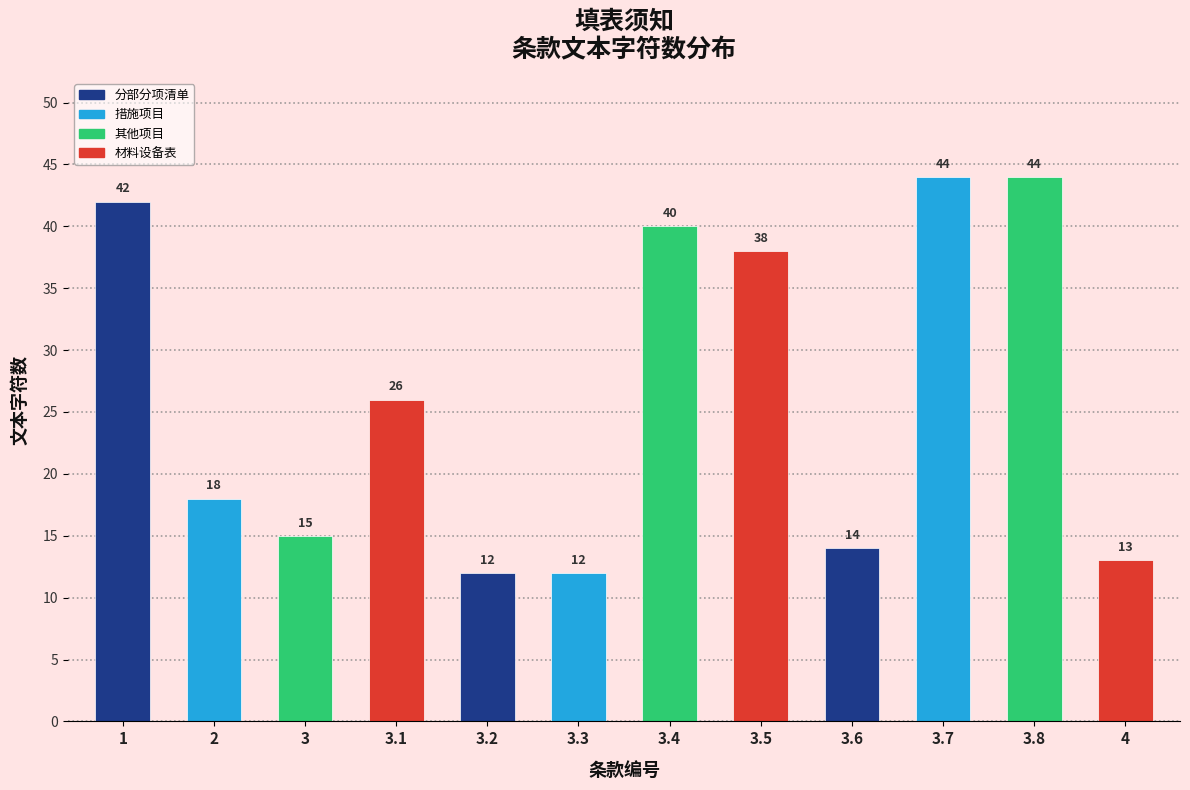

Reading left to right, list all the values displayed in this chart.

1=42	2=18	3=15	3.1=26	3.2=12	3.3=12	3.4=40	3.5=38	3.6=14	3.7=44	3.8=44	4=13